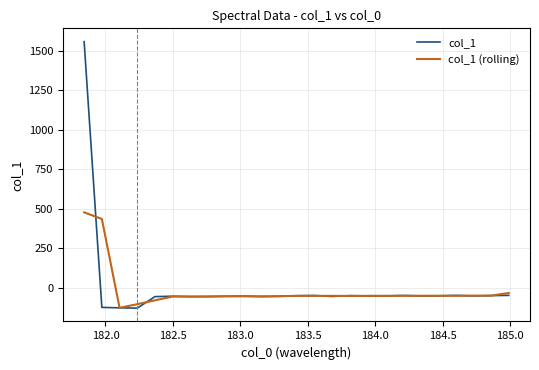

Rank the series by their average value, from lowest to highest.

col_1 (rolling), col_1